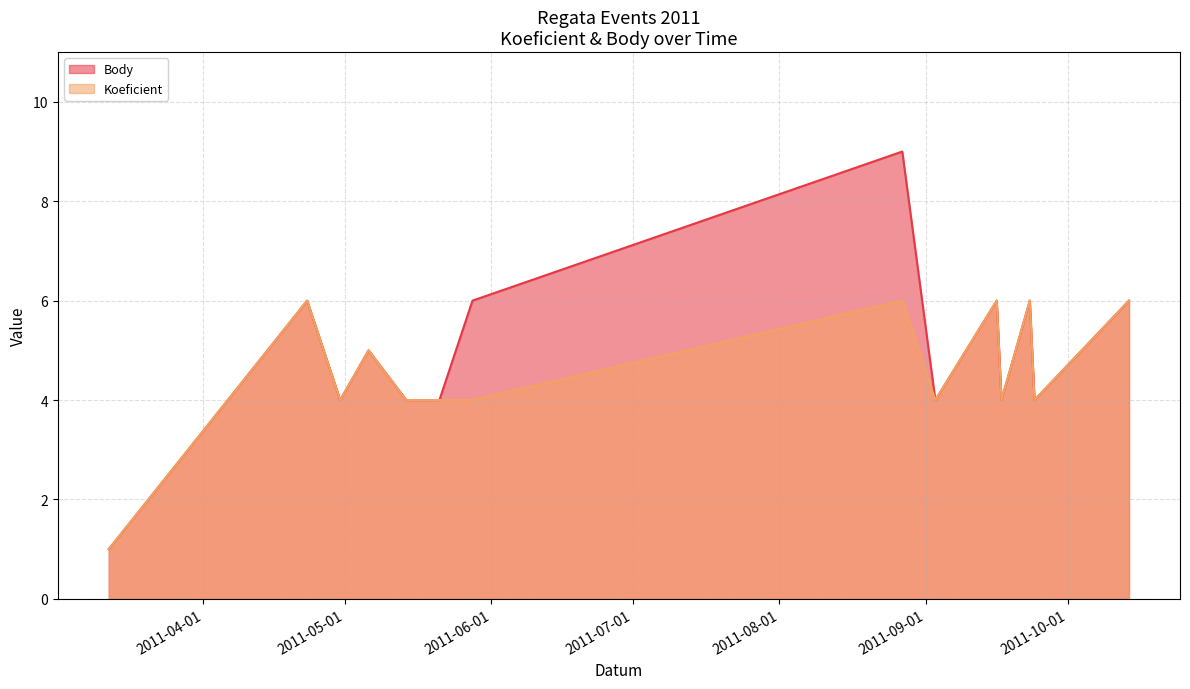

How many interior local peaks does the Koeficient series have?

5